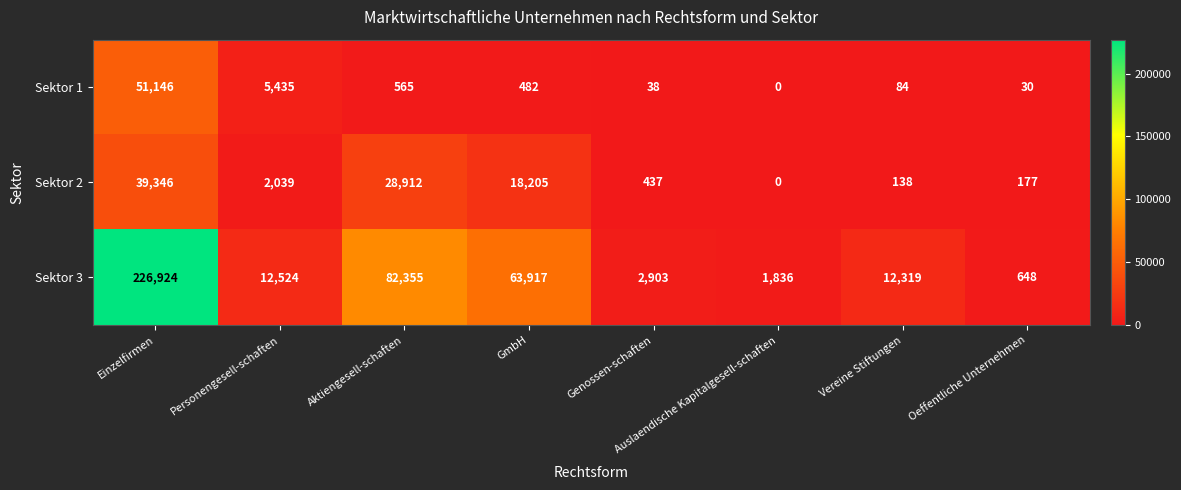

Rank the series at GmbH from highest to lowest value.

Sektor 3, Sektor 2, Sektor 1